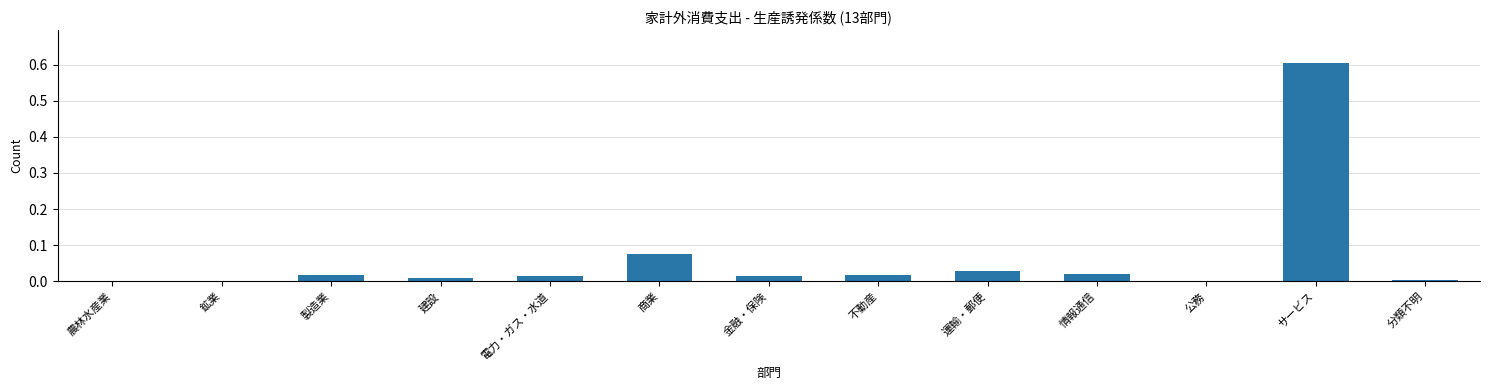

The chart shows a value of 0.0 at 分類不明. True or false?

True